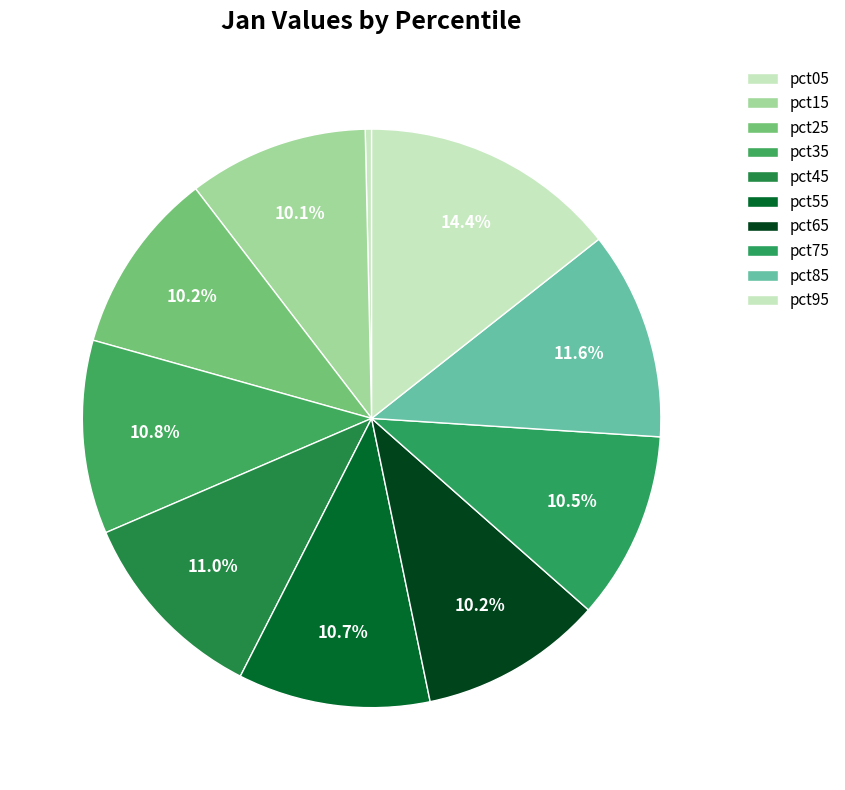

To the nearest percent, what percentage of the pie is pct15?

10%